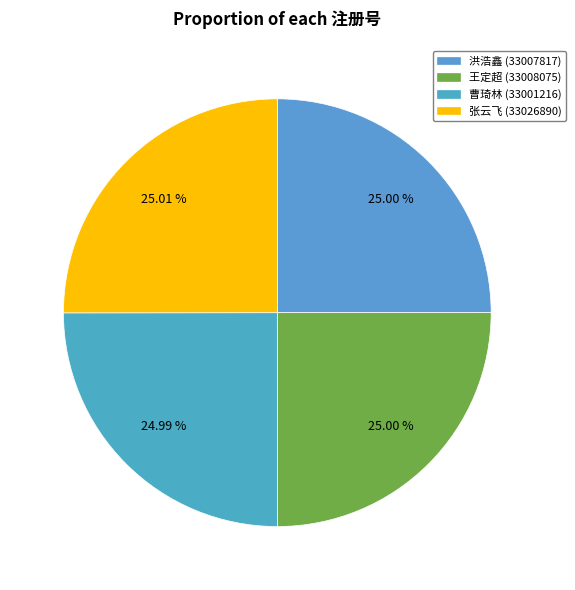

What percentage is the 张云飞 (33026890) slice, to the nearest percent?

25%